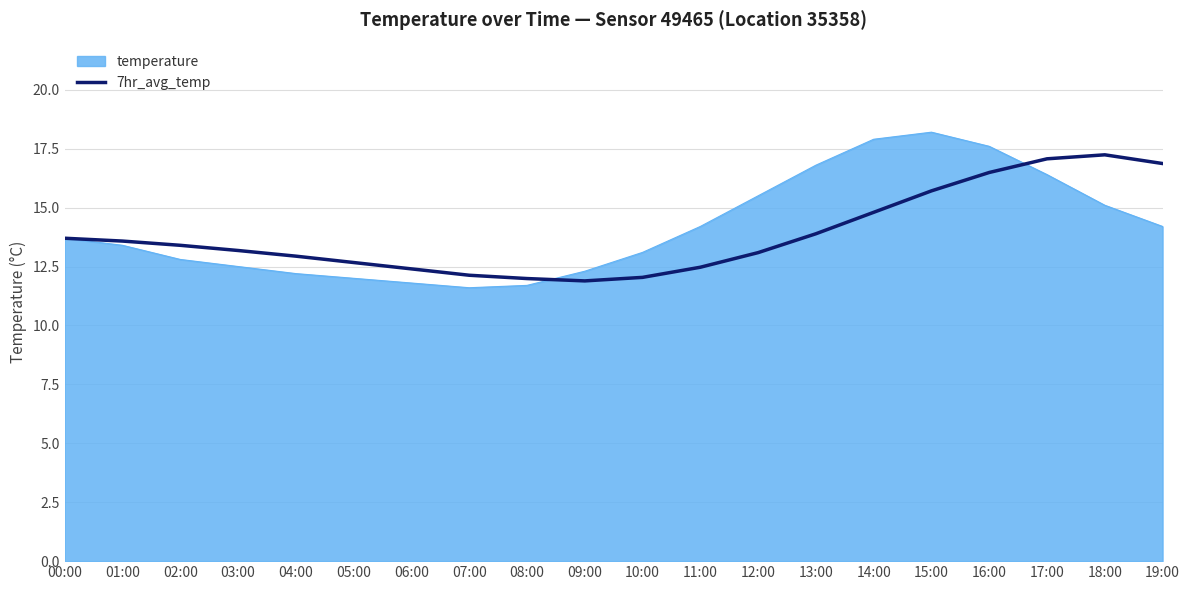

Which series has the widest spread of values?

temperature